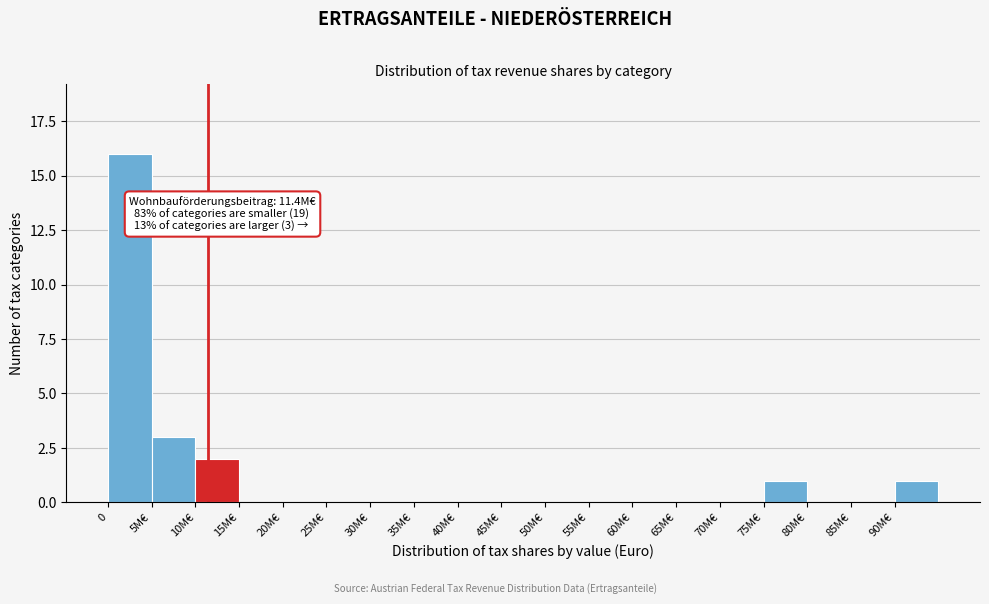

Reading right to left, transcribe all the data shown in this chart.

90M€=1	85M€=0	80M€=0	75M€=1	70M€=0	65M€=0	60M€=0	55M€=0	50M€=0	45M€=0	40M€=0	35M€=0	30M€=0	25M€=0	20M€=0	15M€=0	10M€=2	5M€=3	0=16